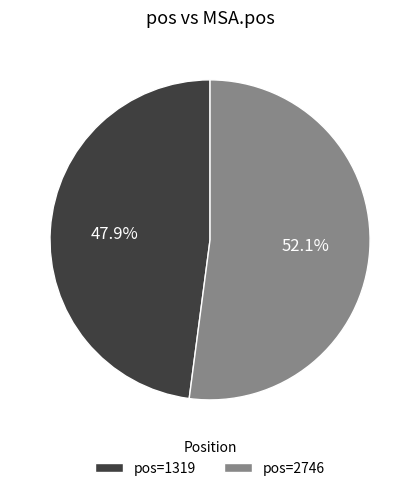

Approximately how many times larger is the value at pos=2746 compared to pos=1319?

1.1